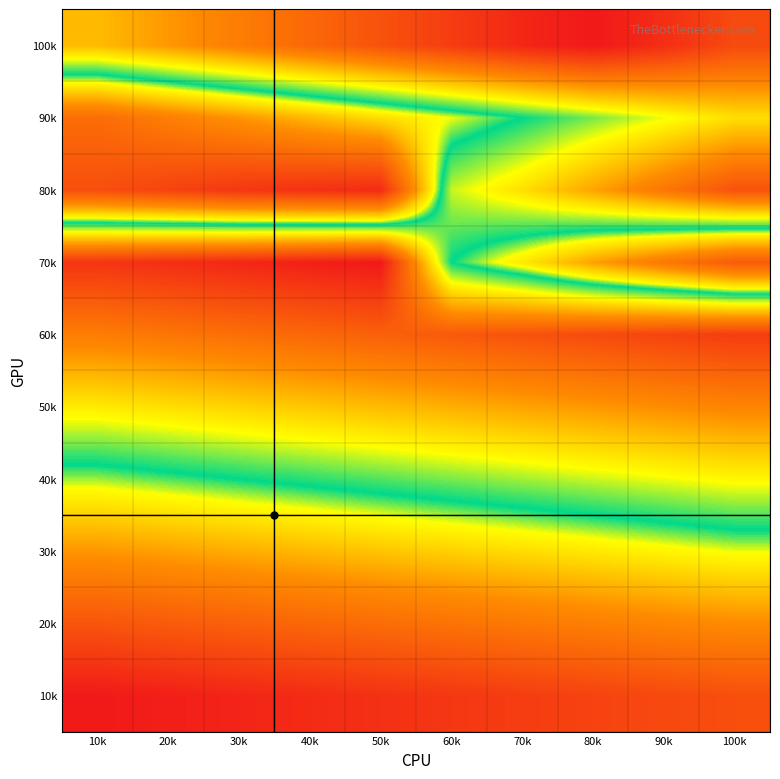

Reading right to left, extract all data points from this chart.

10k: 100k=10	90k=9	80k=8	70k=7	60k=6	50k=5	40k=4	30k=3	20k=2	10k=1
20k: 100k=20	90k=19	80k=18	70k=17	60k=16	50k=15	40k=14	30k=13	20k=12	10k=11
30k: 100k=30	90k=29	80k=28	70k=27	60k=26	50k=25	40k=24	30k=23	20k=22	10k=21
40k: 100k=40	90k=39	80k=38	70k=37	60k=36	50k=35	40k=34	30k=33	20k=32	10k=31
50k: 100k=50	90k=49	80k=48	70k=47	60k=46	50k=45	40k=44	30k=43	20k=42	10k=41
60k: 100k=60	90k=59	80k=58	70k=57	60k=56	50k=55	40k=54	30k=53	20k=52	10k=51
70k: 100k=12	90k=17	80k=22	70k=28	60k=33	50k=65	40k=64	30k=63	20k=62	10k=61
80k: 100k=57	90k=52	80k=47	70k=42	60k=38	50k=4	40k=5	30k=6	20k=8	10k=10
90k: 100k=42	90k=39	80k=36	70k=33	60k=30	50k=27	40k=24	30k=21	20k=18	10k=15
100k: 100k=58	90k=62	80k=65	70k=63	60k=60	50k=57	40k=54	30k=51	20k=48	10k=45